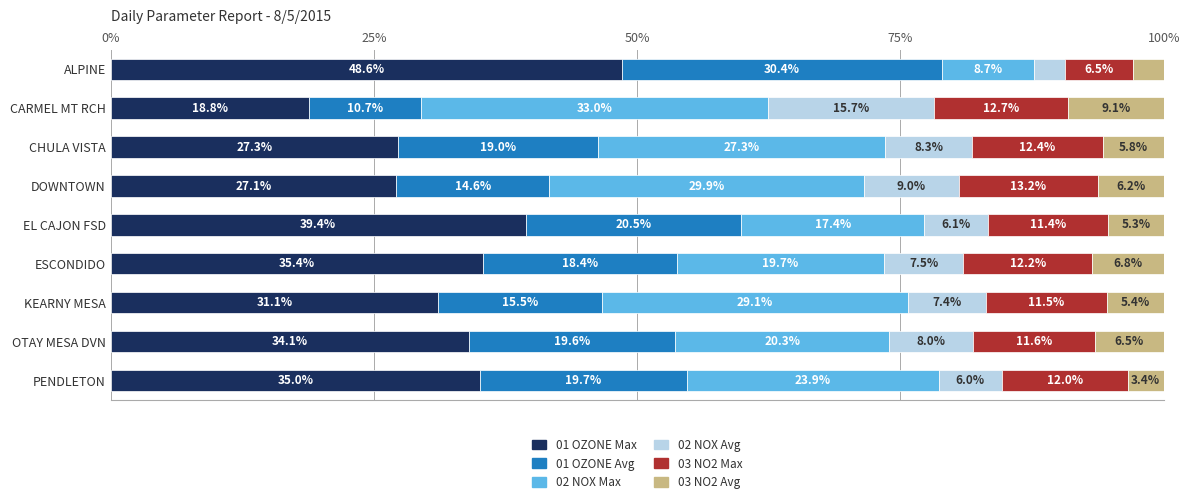

What is the minimum value for 01 OZONE Max?

18.8